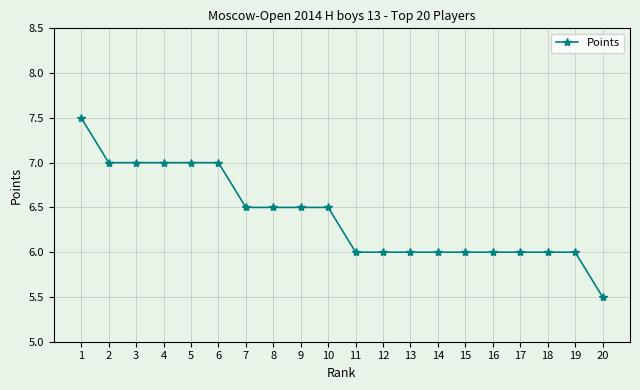

How many values are between 6 and 7?

18